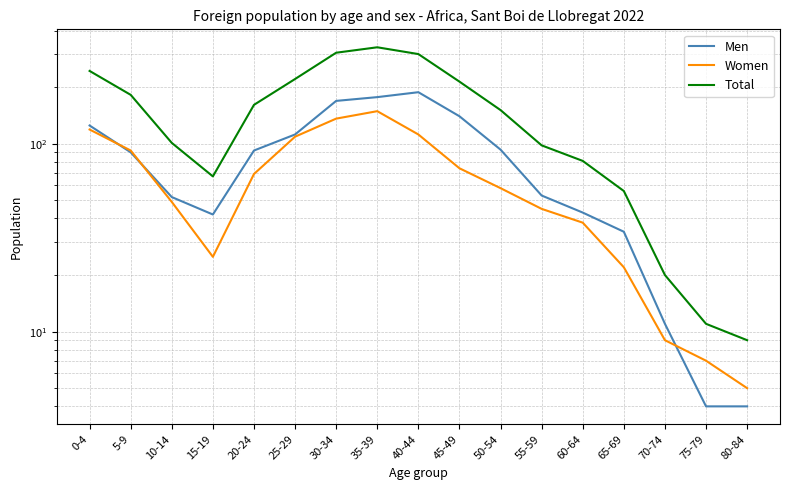

Is the value of Women at 40-44 greater than the value of Total at 80-84?

Yes